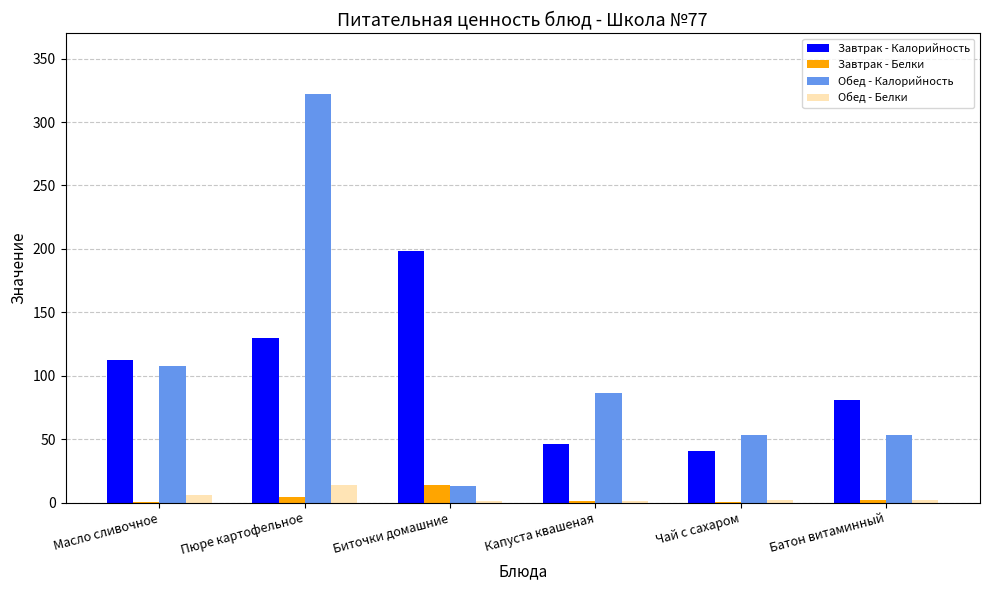

Is it true that Обед - Калорийность equals 158.0 at Масло сливочное?

False